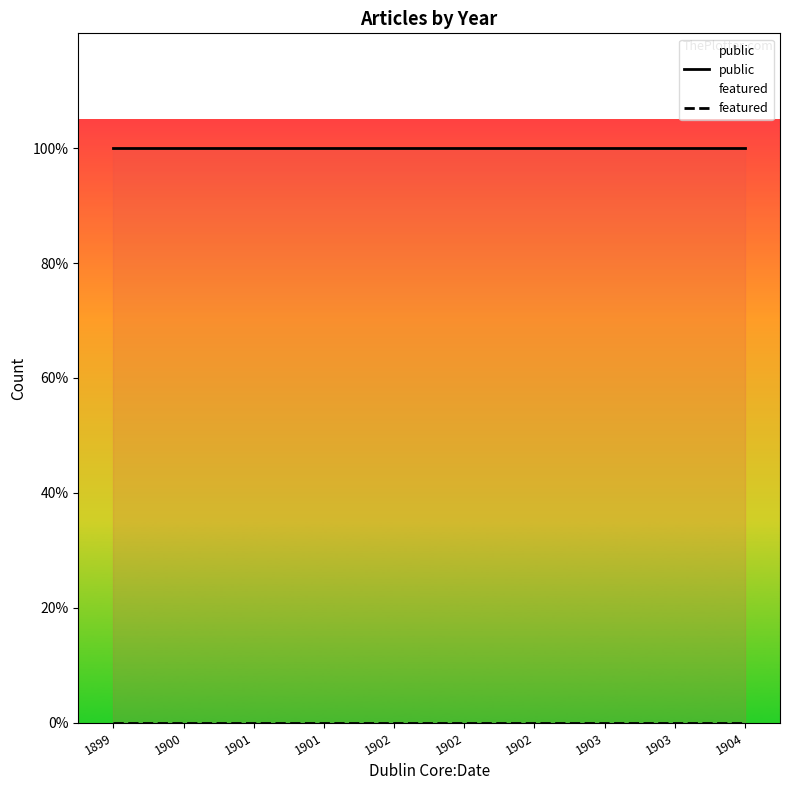

Rank the series by their maximum value, from lowest to highest.

featured, public